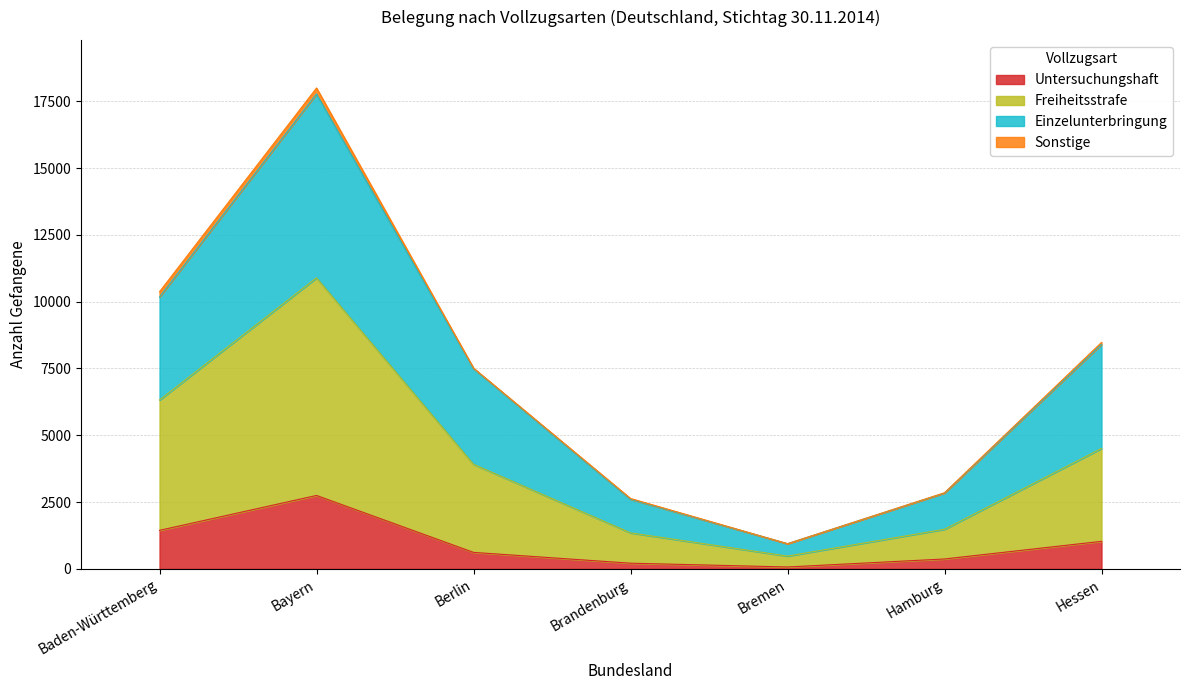

What is the label of the 3rd point from the right?

Bremen